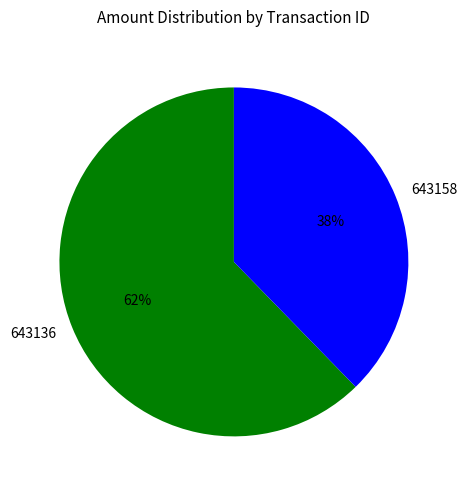

What is the majority slice?

643136